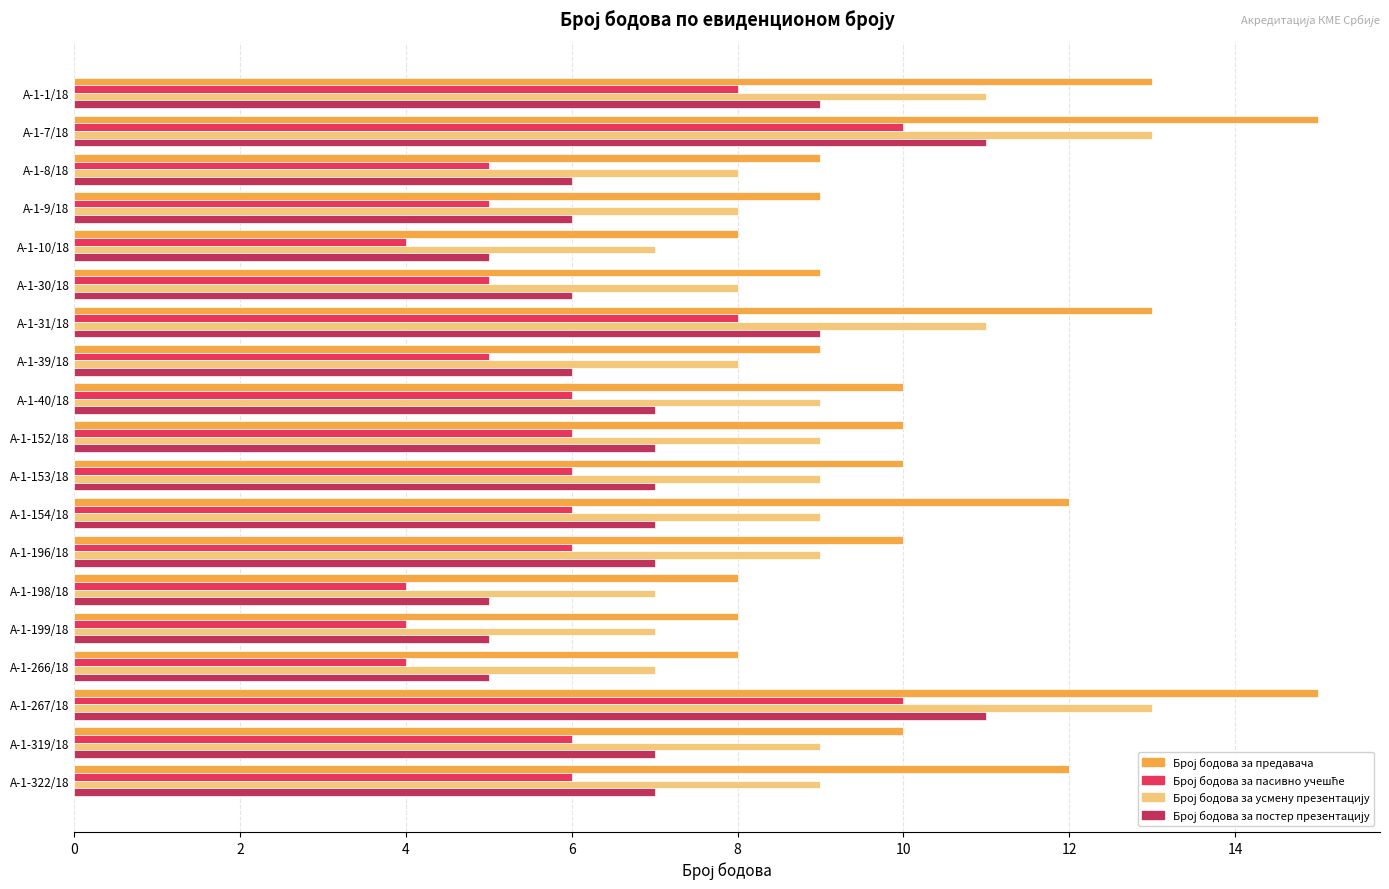

What is the total value across all series at А-1-199/18?

24